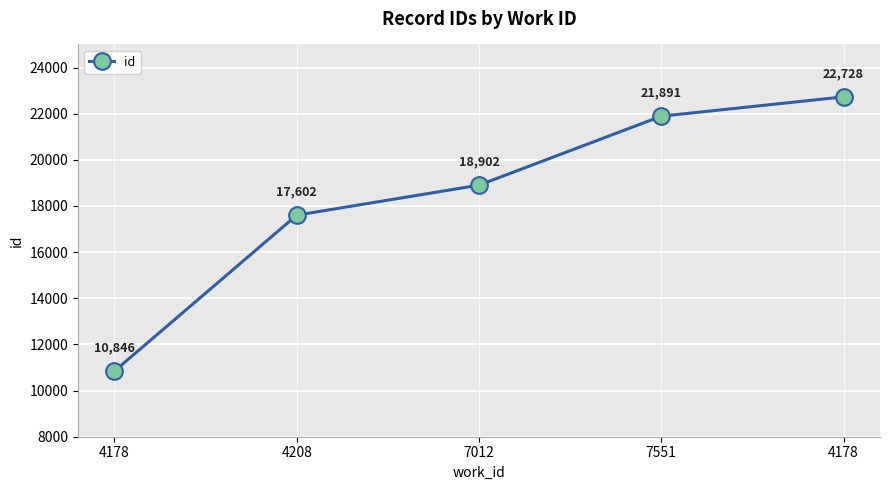

List the labels in order of value, smallest first.

4178, 4208, 7012, 7551, 4178